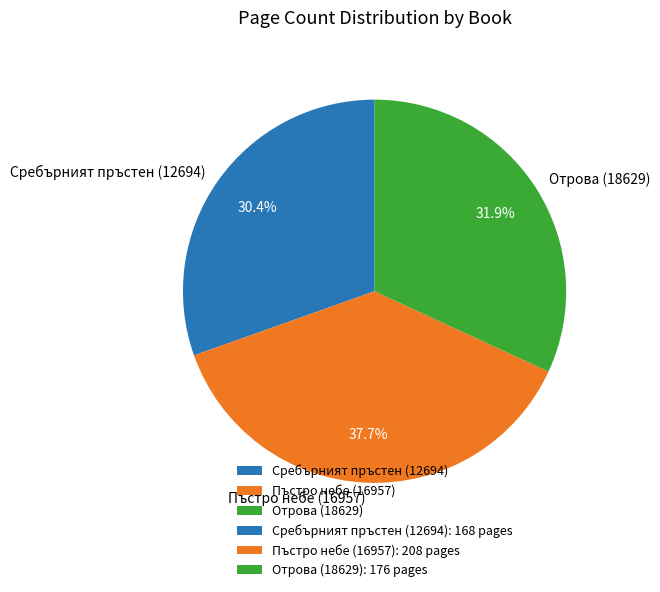

Does any single category account for the majority?

No